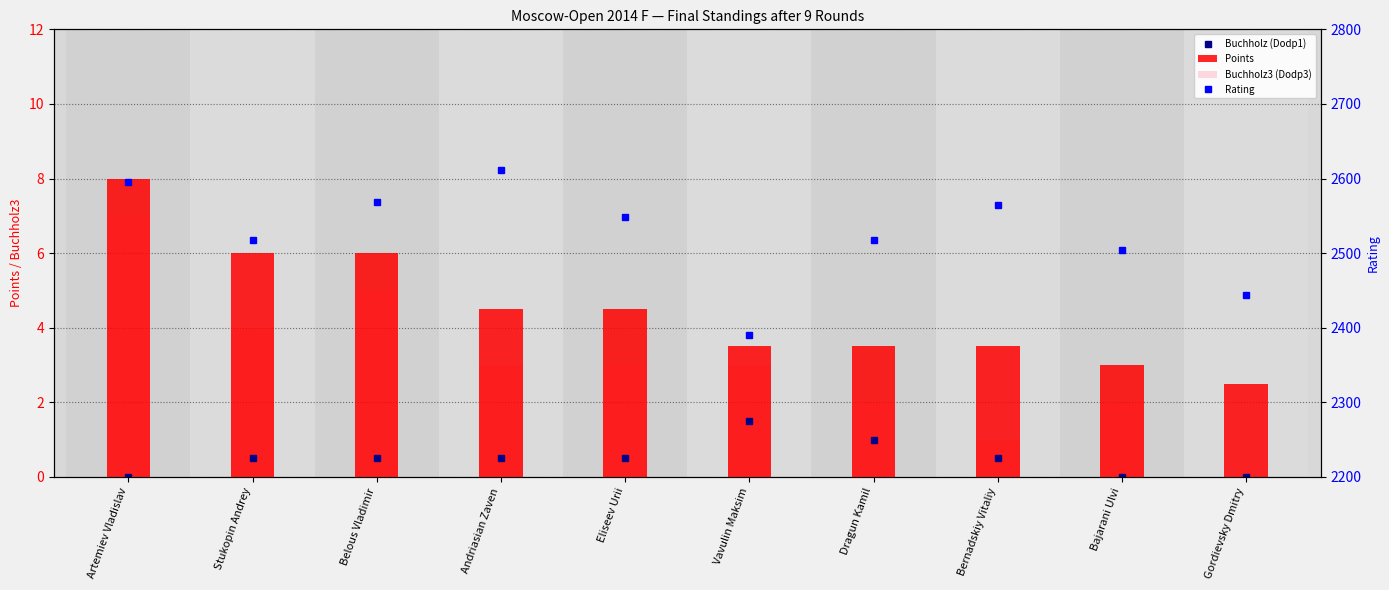

Is it true that Points equals 3.5 at Dragun Kamil?

True